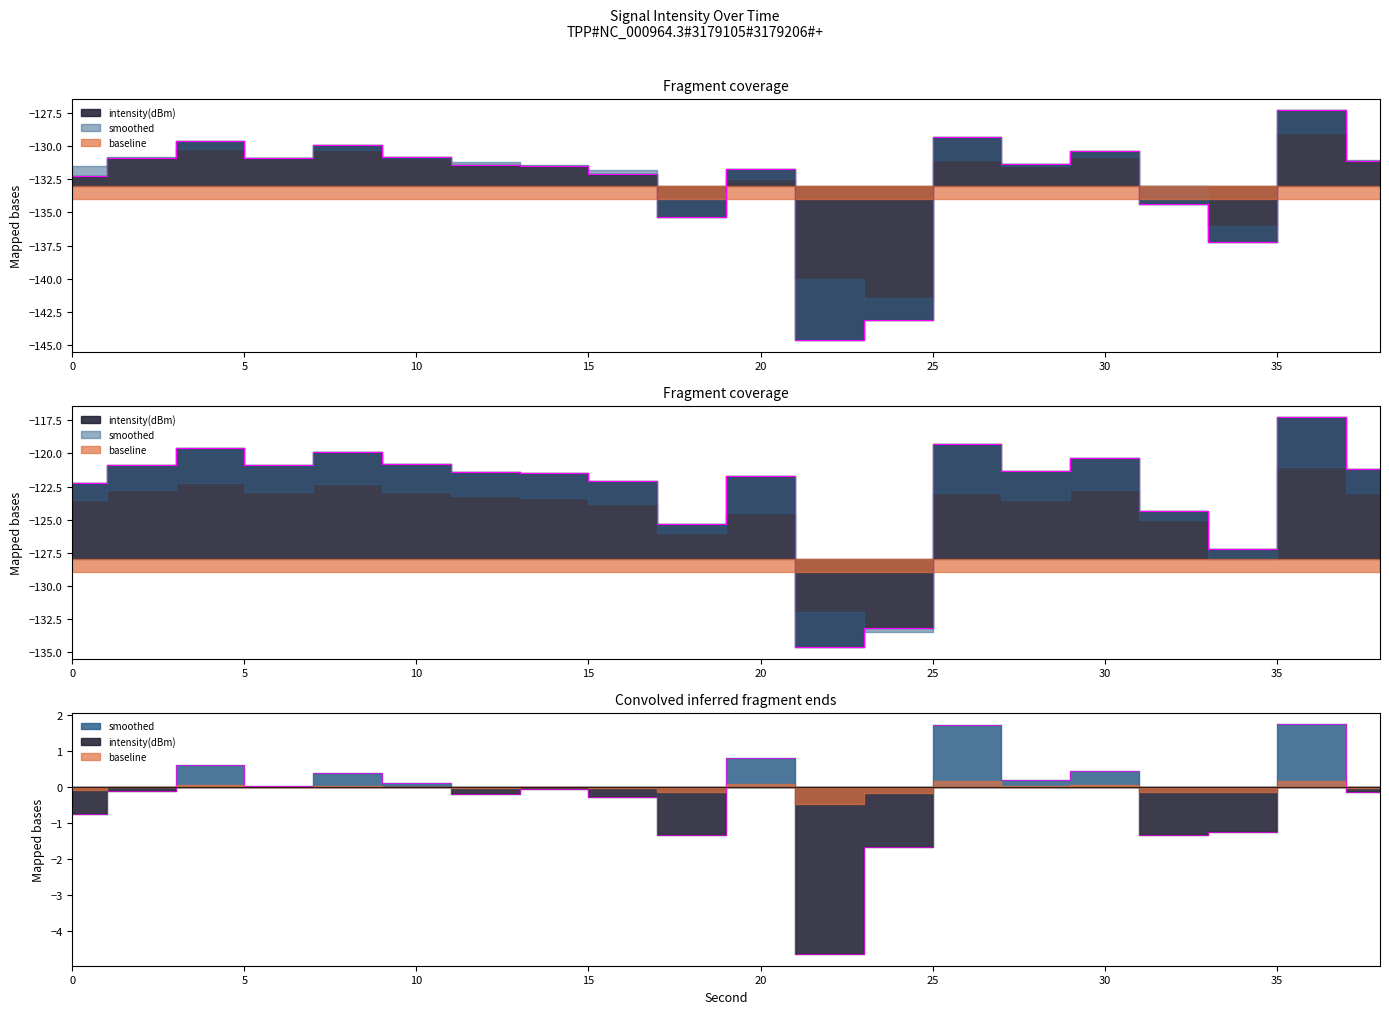

At which category does intensity(dBm) reach its first local valley?

6